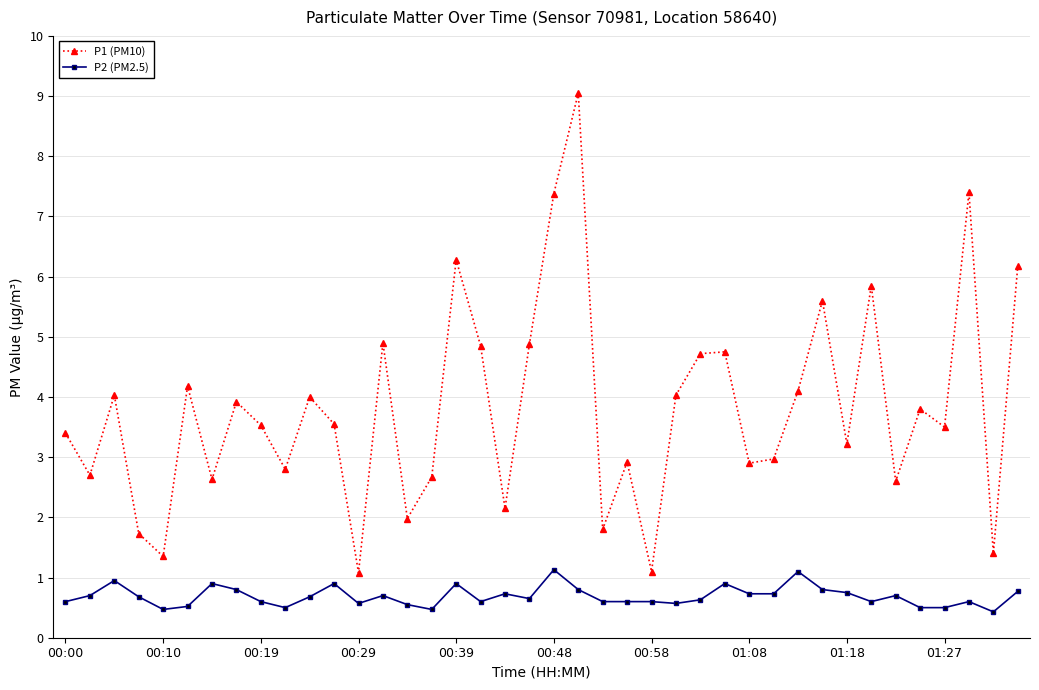

What is the value of the P2 (PM2.5) point at the 11th from the left?

0.7